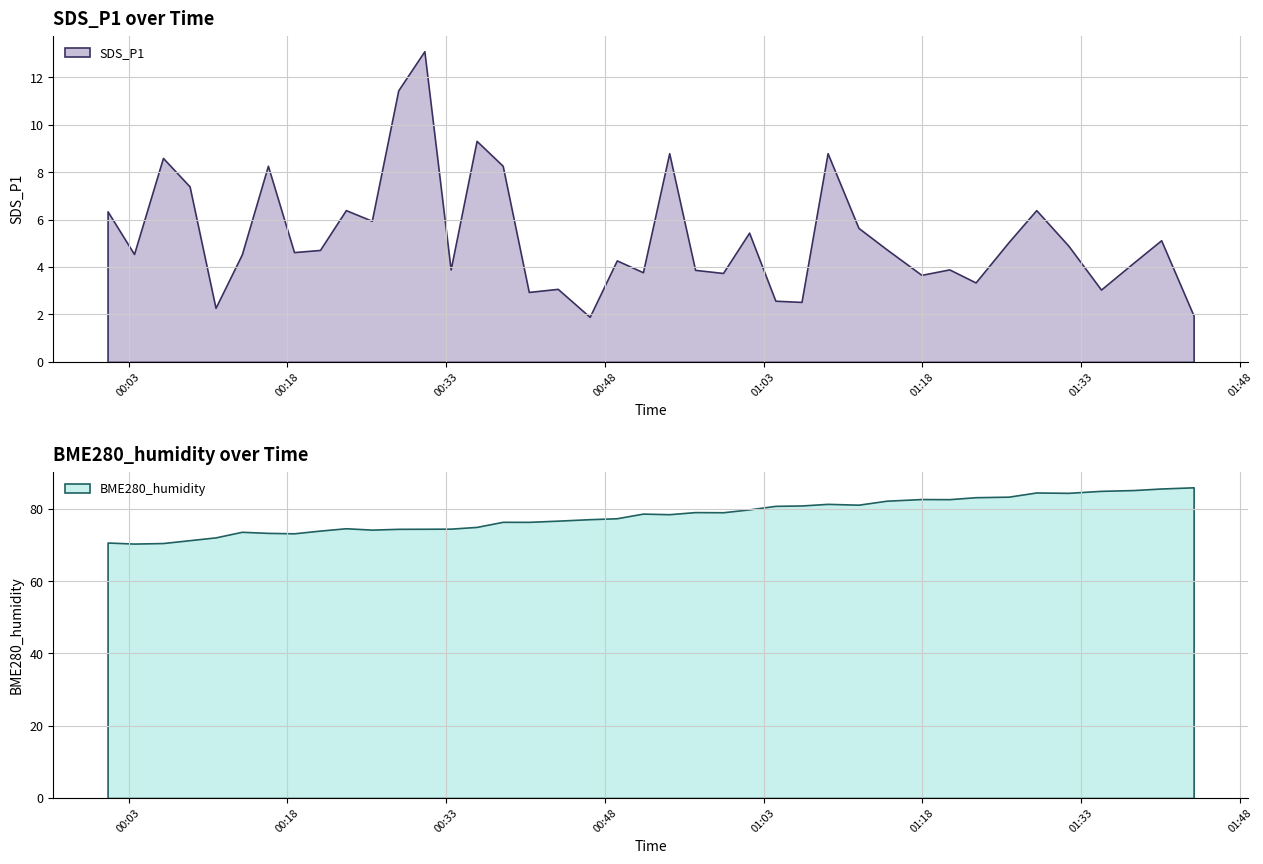

At how many categories does at least one series exceed 19?

40